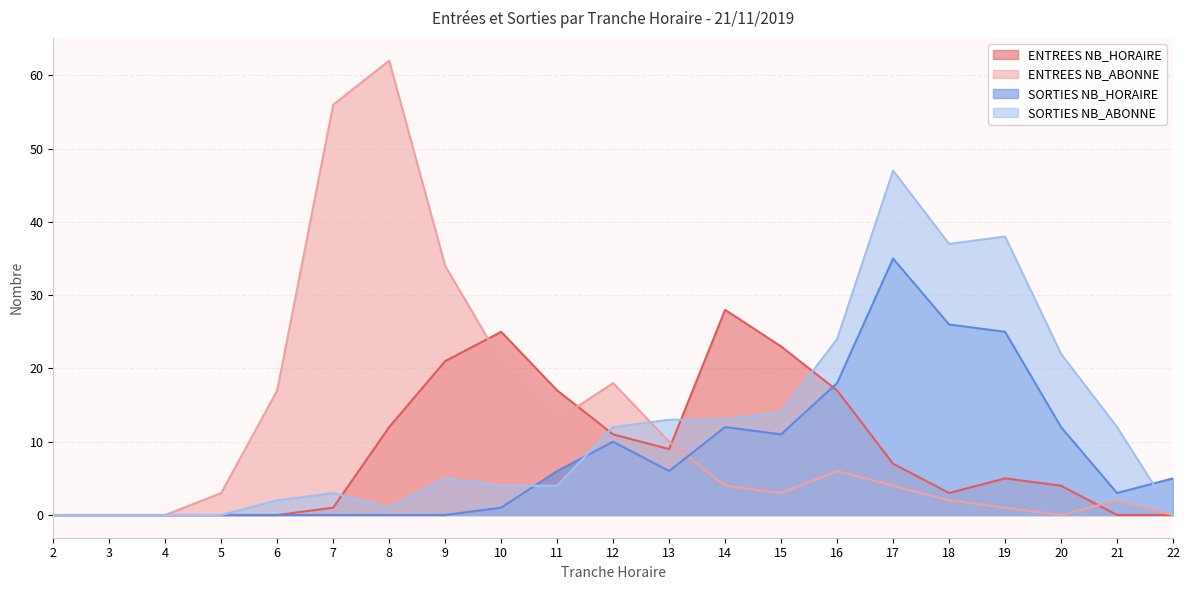

How many times do ENTREES NB_ABONNE and ENTREES NB_HORAIRE cross each other?

4